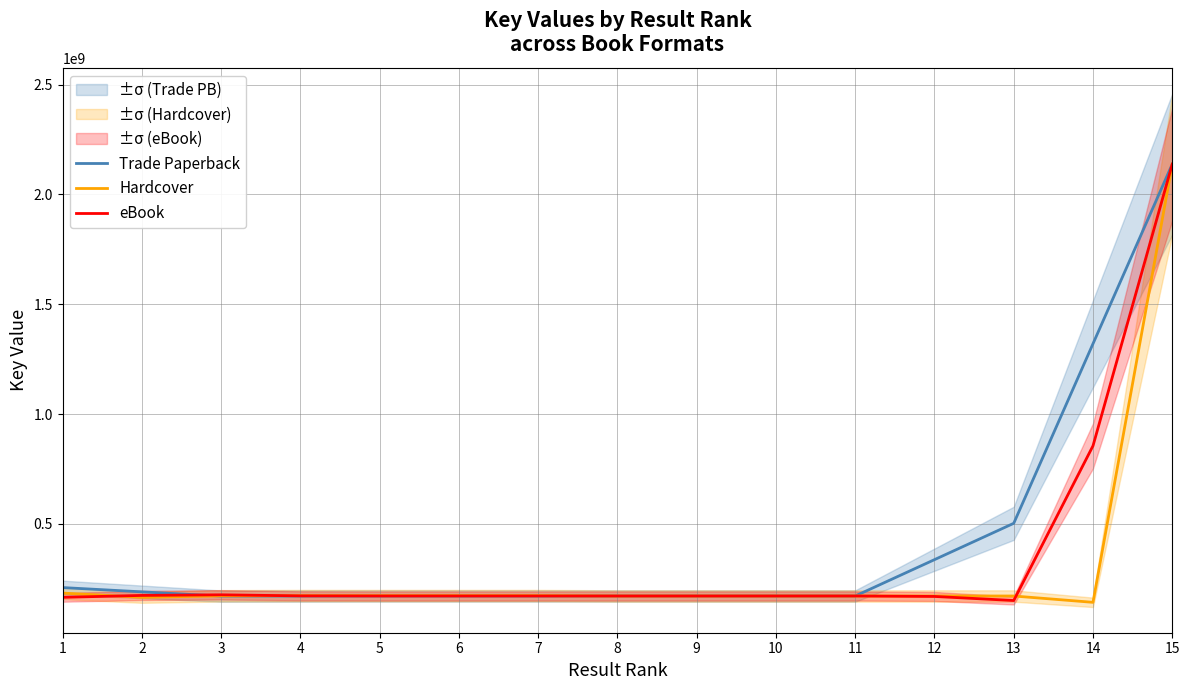

How many values in the Trade Paperback series exceed 172146965?

7